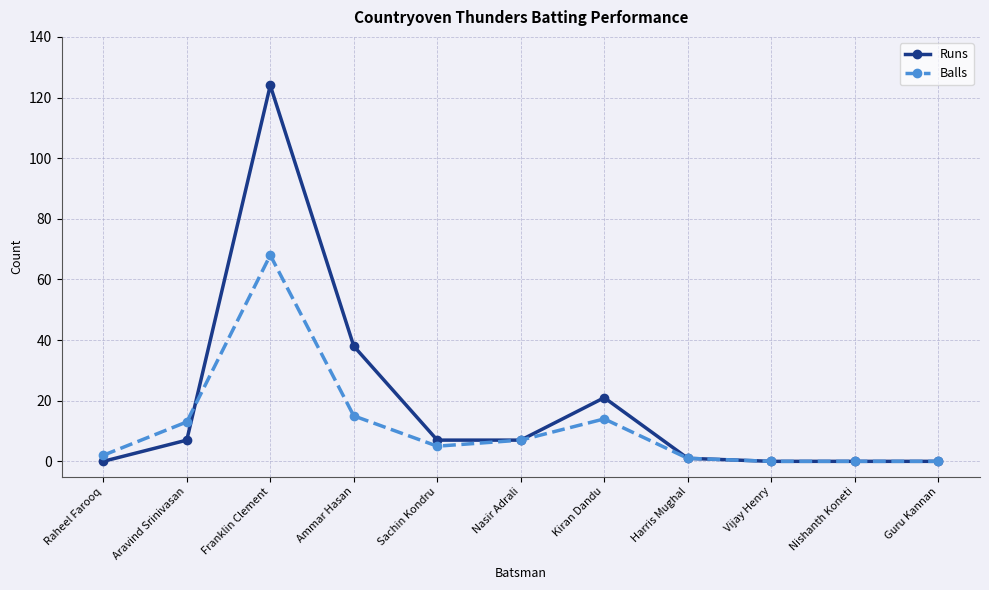

What is the maximum value shown in the chart?

124